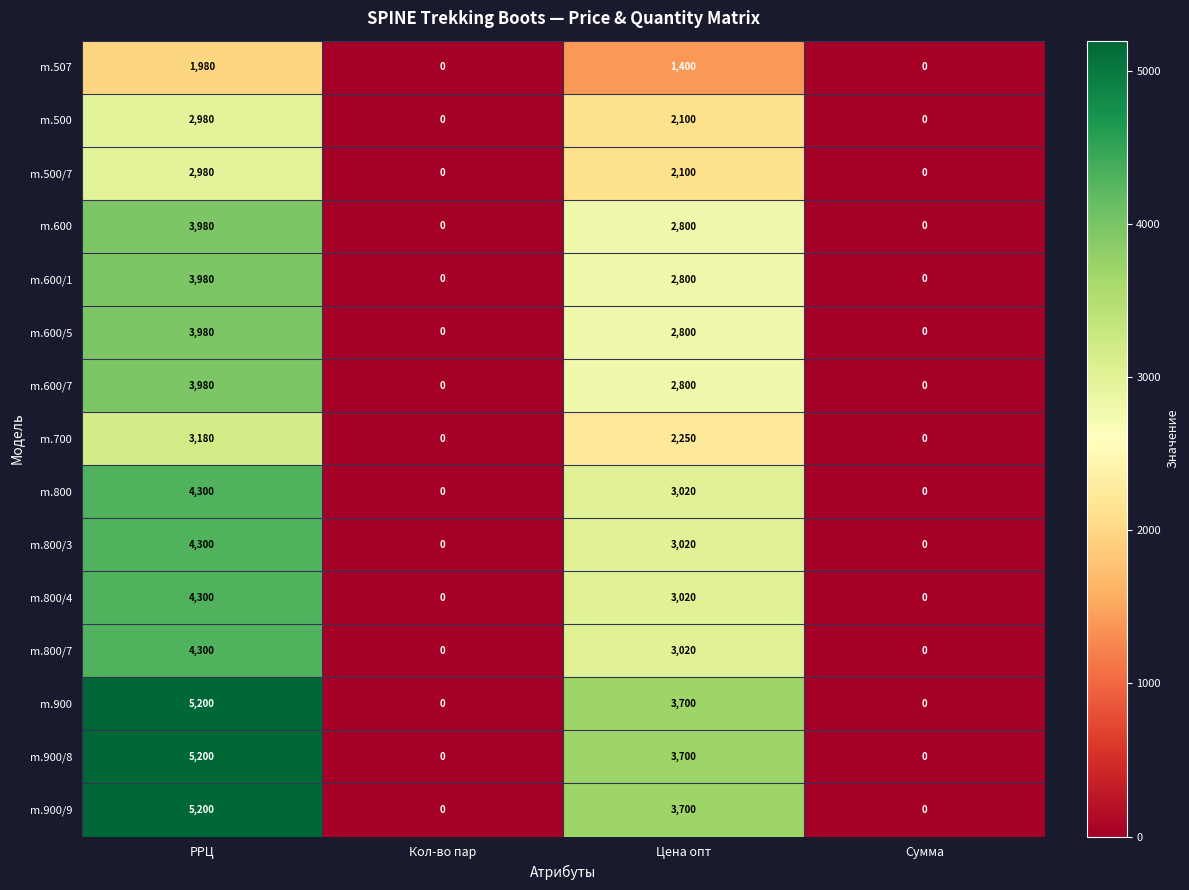

What is the difference between the m.507 values at Сумма and РРЦ?

1980